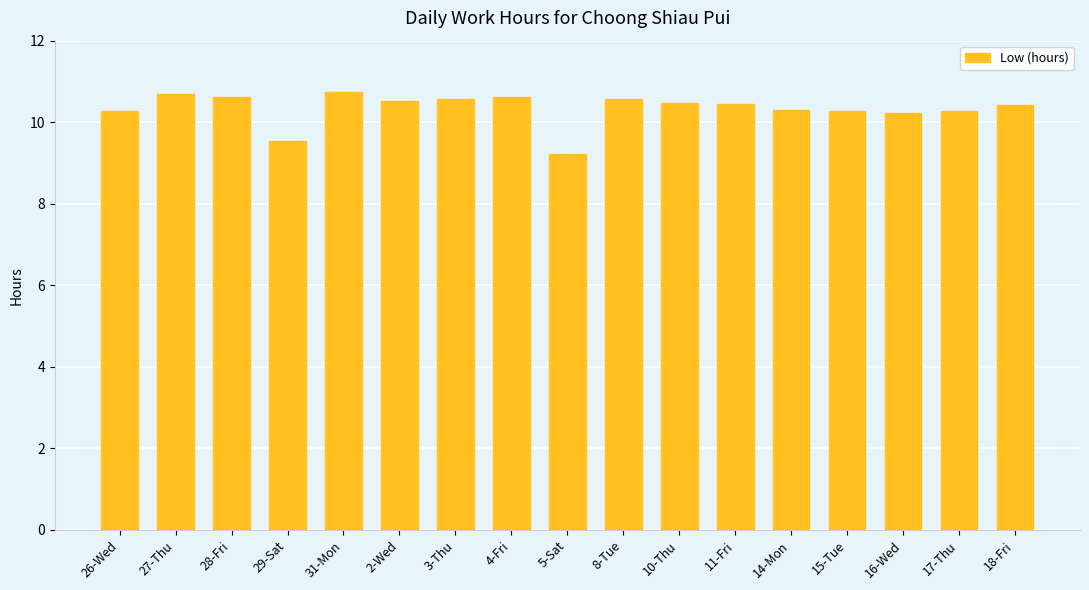

The chart shows a value of 13.6 at 17-Thu. True or false?

False